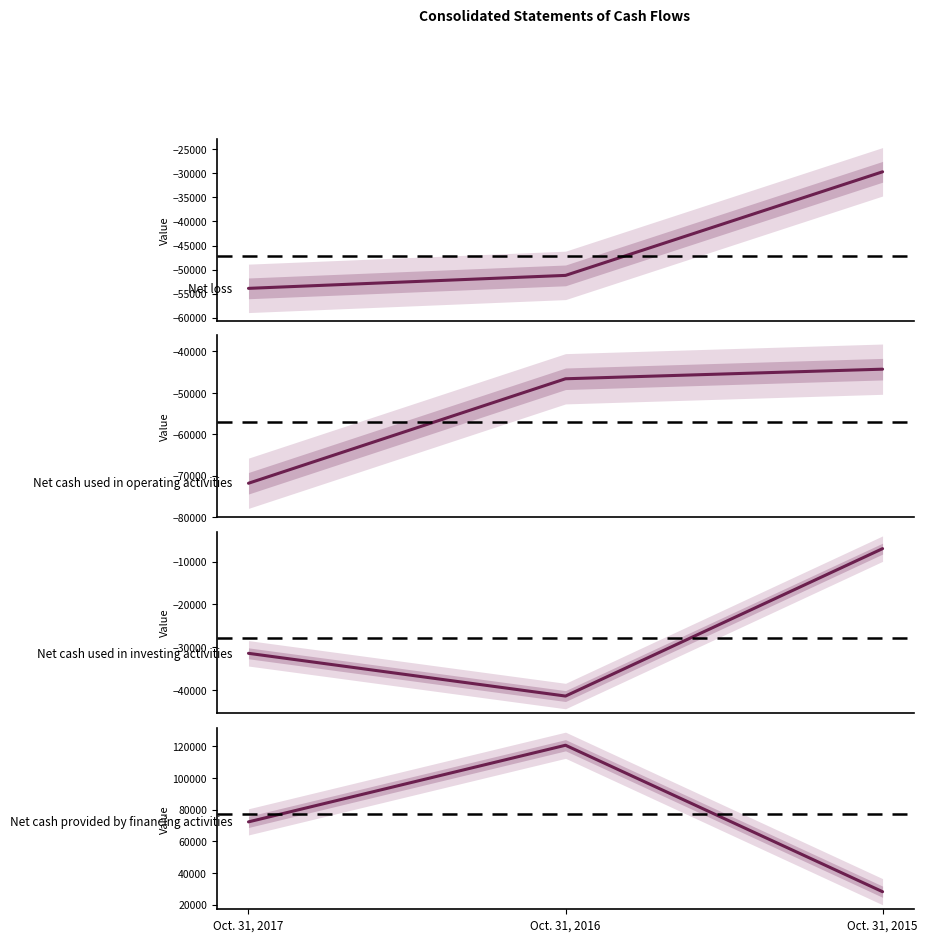

List the labels in order of Net cash used in investing activities value, smallest first.

Oct. 31, 2016, Oct. 31, 2017, Oct. 31, 2015